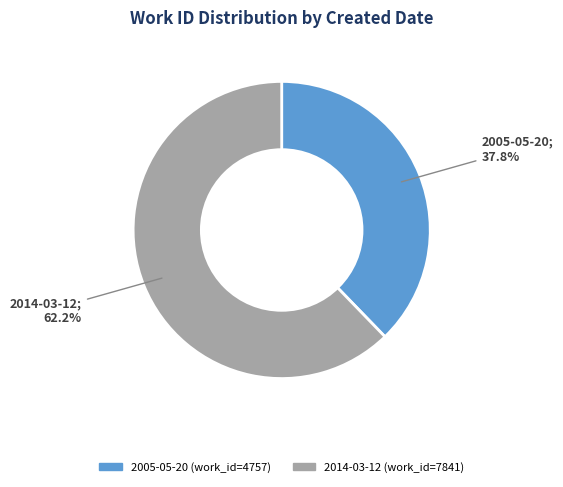

Which slice is the largest?

2014-03-12